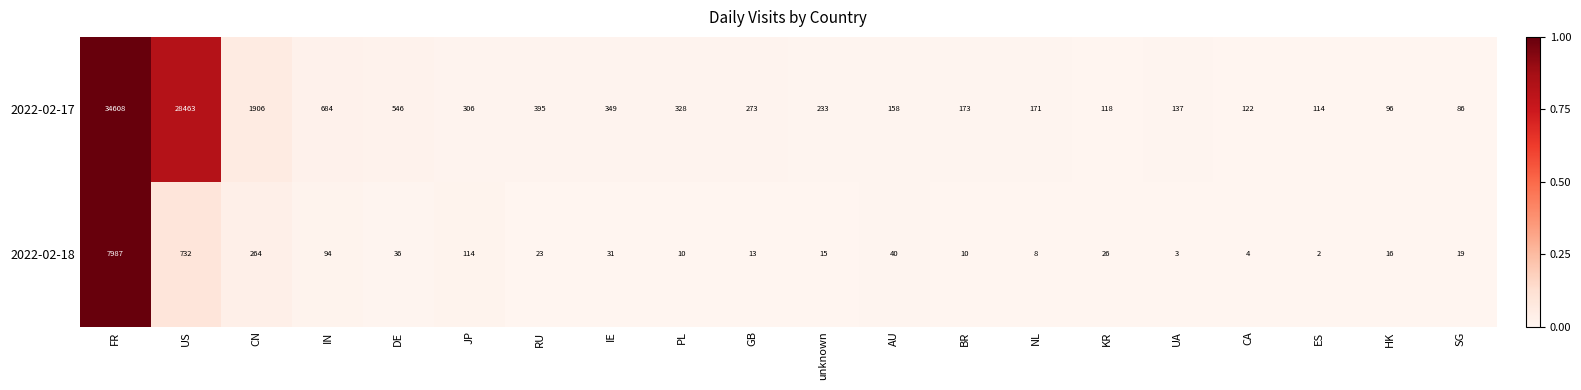

What is the spread (max minus min) of values at PL?

318